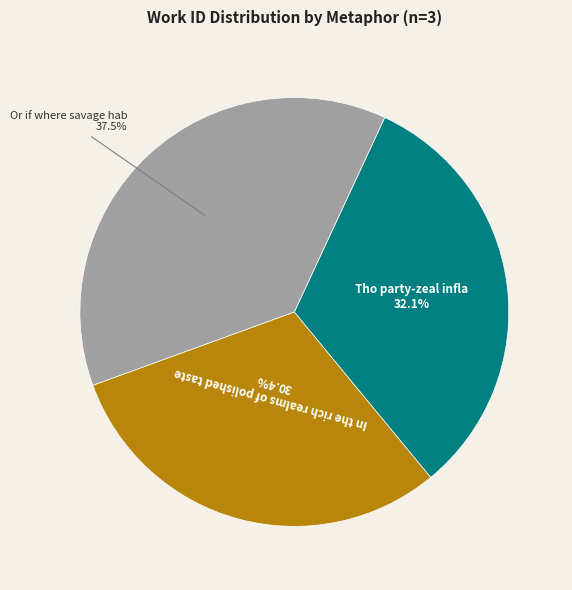

Is there a majority slice in this chart?

No